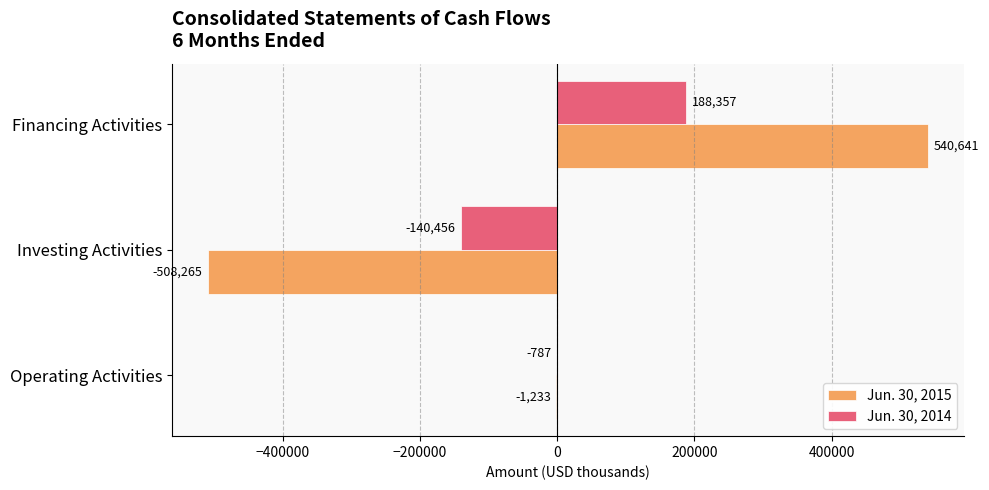

Is it true that Jun. 30, 2014 equals -787 at Operating Activities?

True